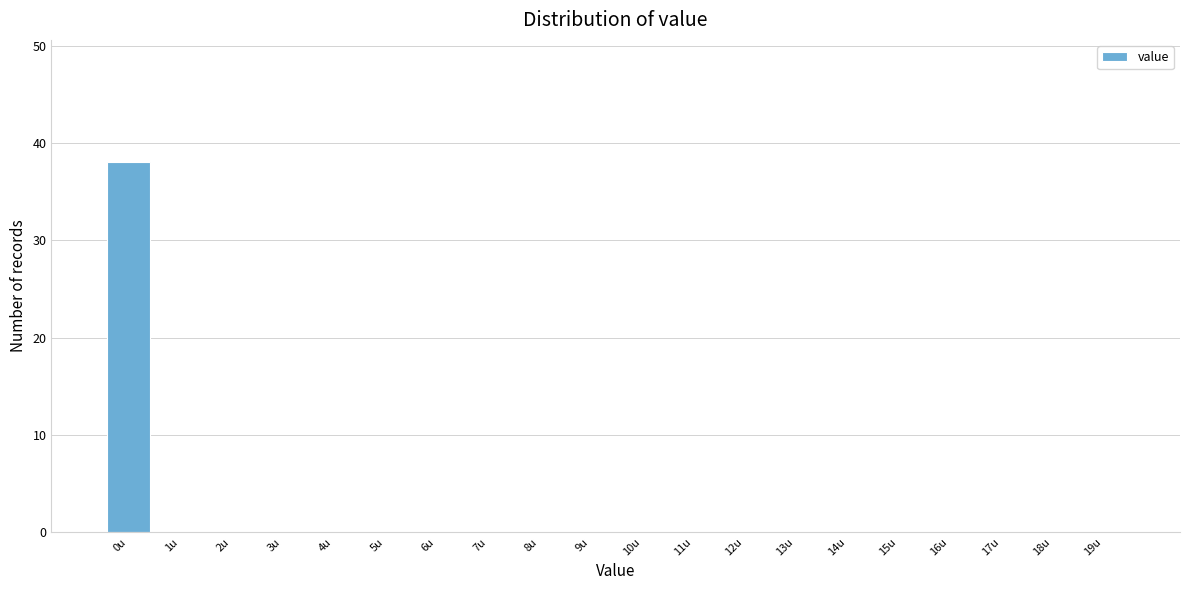

Reading left to right, transcribe this chart: for each bar, give the range it covers on the x-axis and its height. The values are not printed on the chart, so give them approximately, as read against the axis.

-0.5 to 0.5: 38
0.5 to 1.5: 0
1.5 to 2.5: 0
2.5 to 3.5: 0
3.5 to 4.5: 0
4.5 to 5.5: 0
5.5 to 6.5: 0
6.5 to 7.5: 0
7.5 to 8.5: 0
8.5 to 9.5: 0
9.5 to 10.5: 0
10.5 to 11.5: 0
11.5 to 12.5: 0
12.5 to 13.5: 0
13.5 to 14.5: 0
14.5 to 15.5: 0
15.5 to 16.5: 0
16.5 to 17.5: 0
17.5 to 18.5: 0
18.5 to 19.5: 0